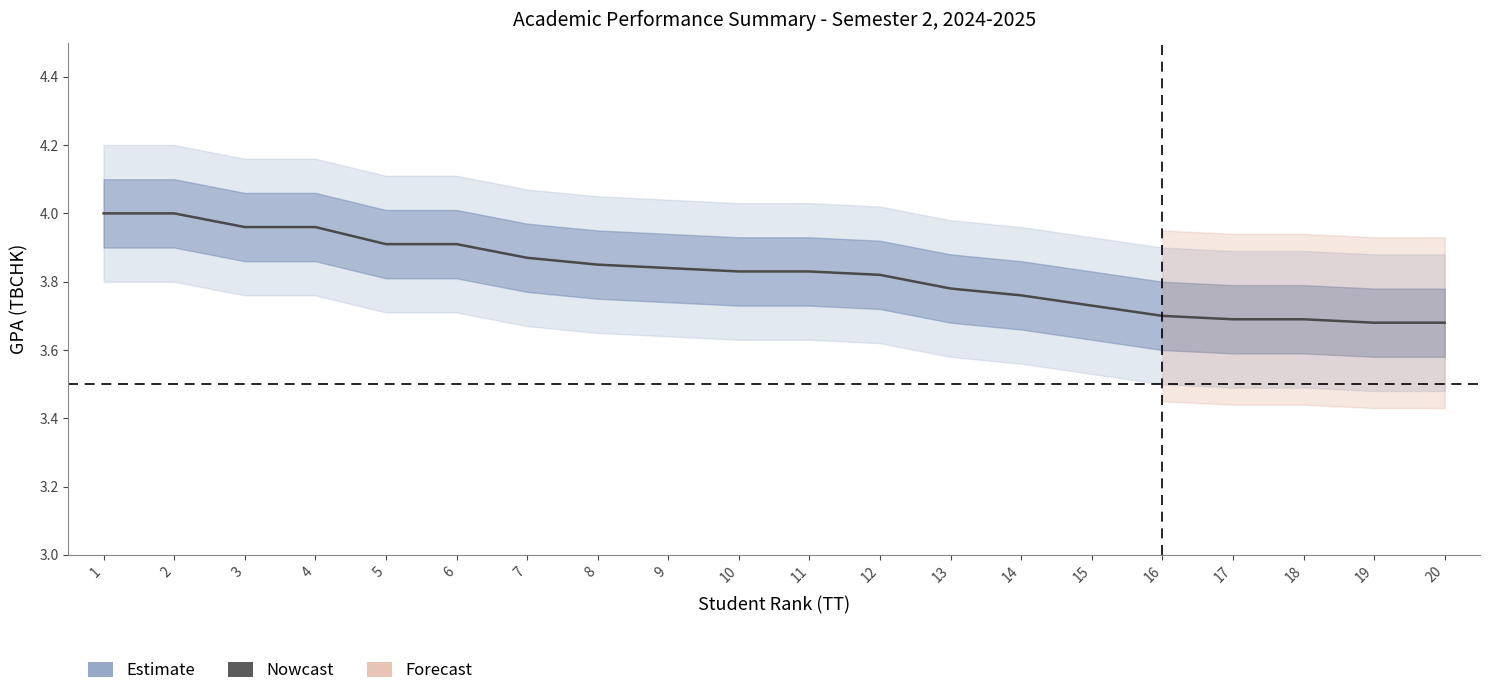

Count the number of categories in the chart.

20